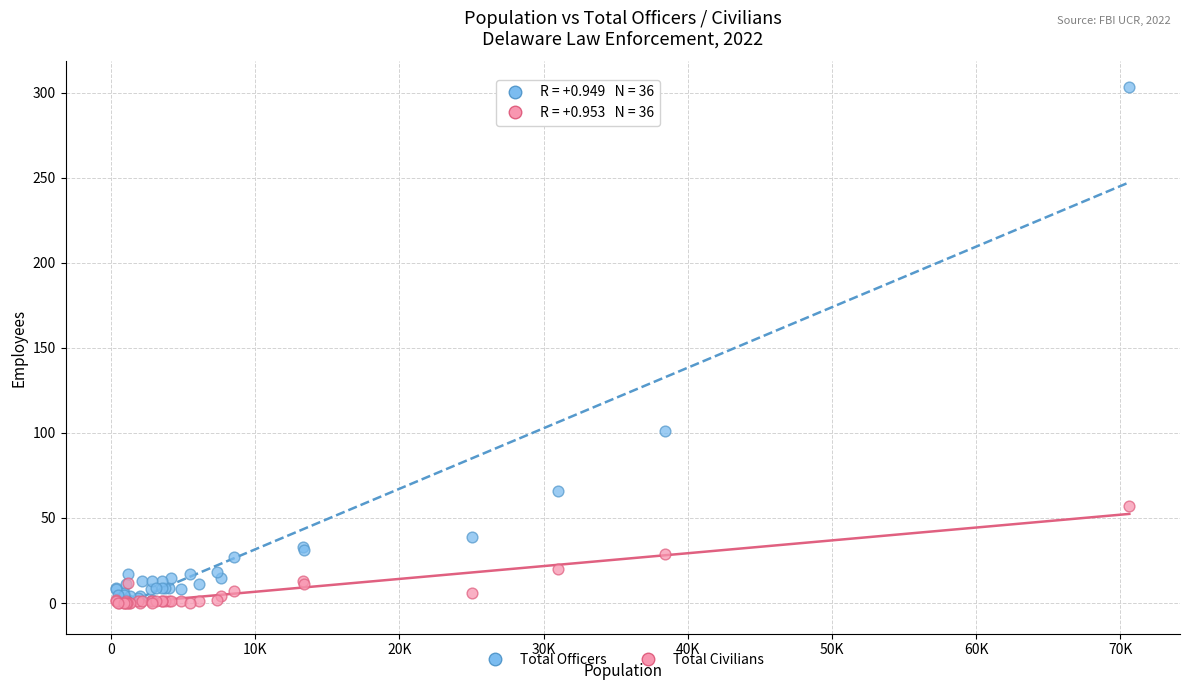

Across all series, what Y value is closest to 151?

101